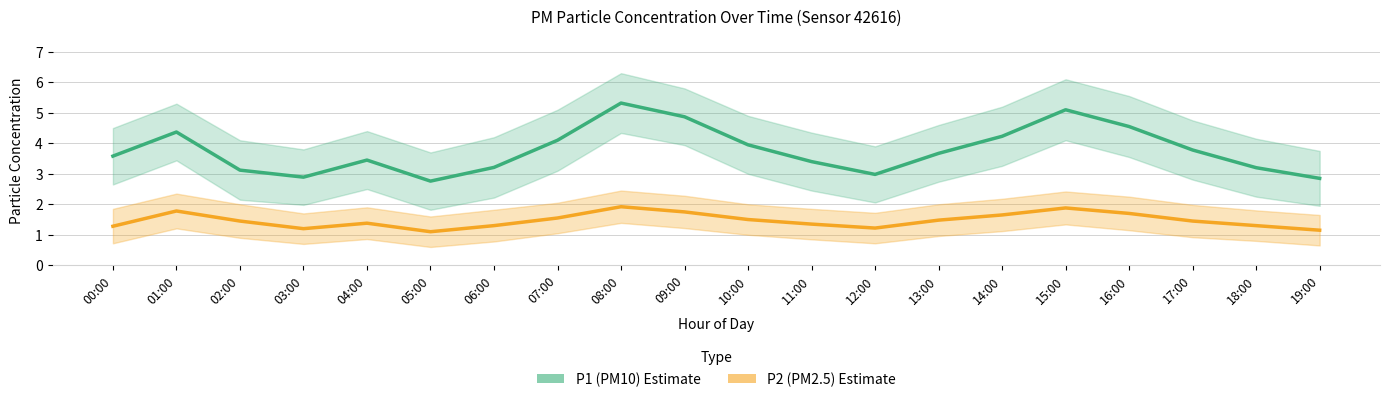

Read the P2 (PM2.5) value at 08:00.

1.9